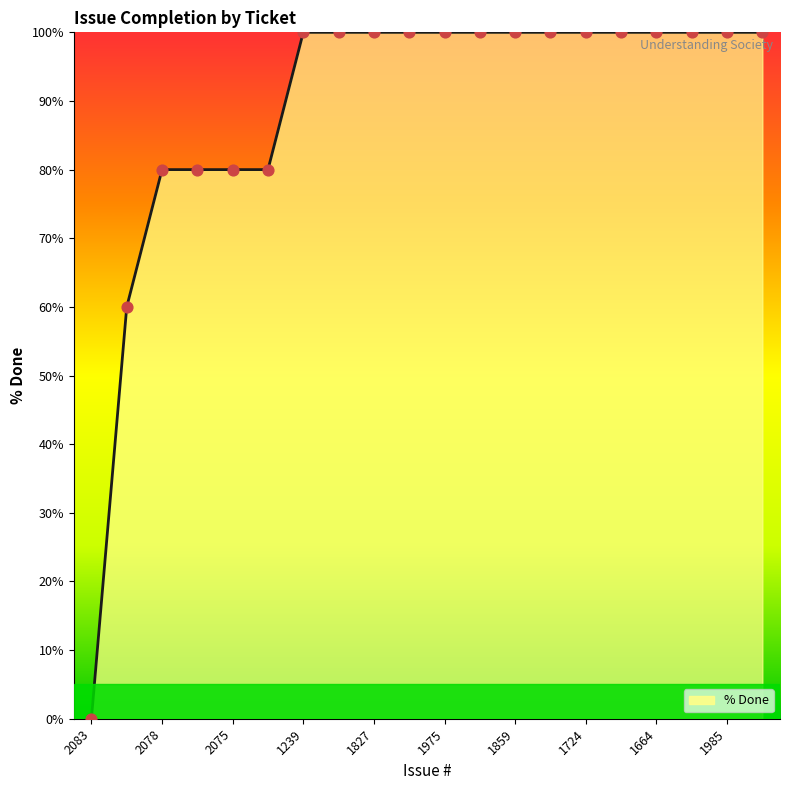

What is the greatest value displayed?

100